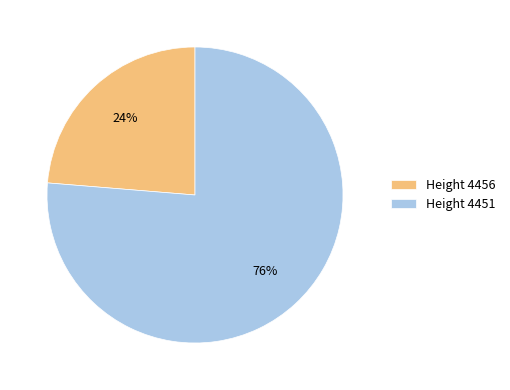

Which slice is the largest?

Height 4451